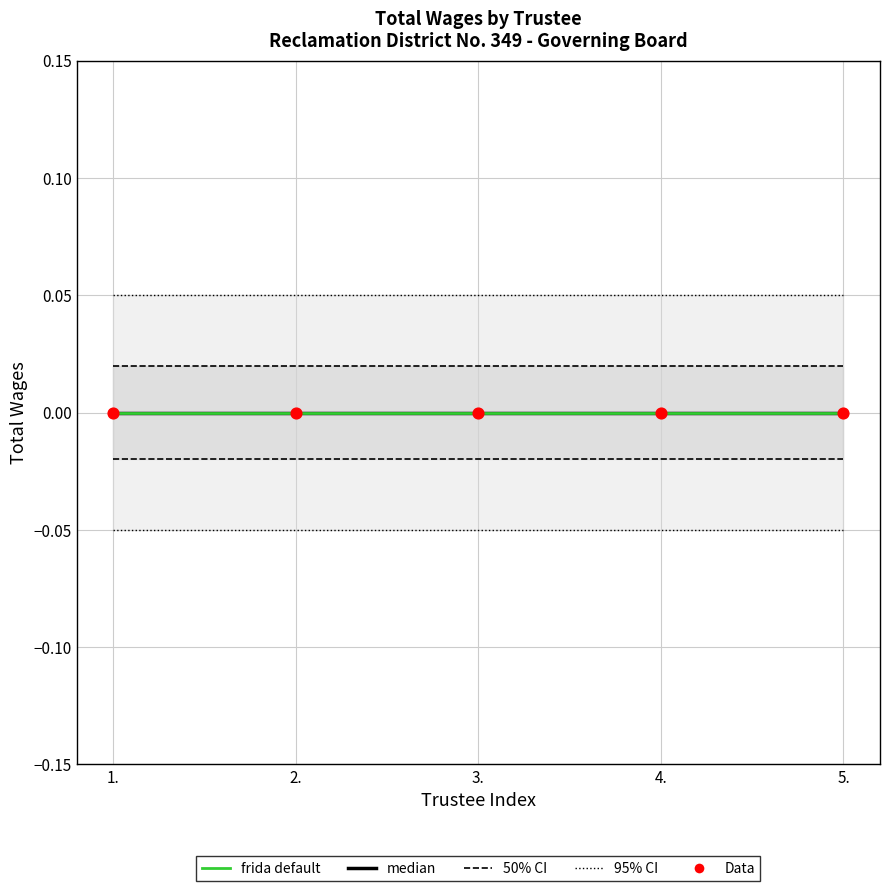

Which series contains the lowest Y value?

median